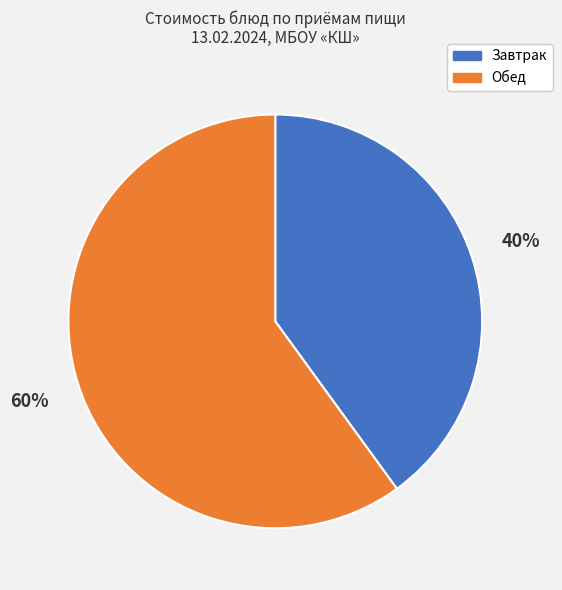

To the nearest percent, what portion does Обед represent?

60%